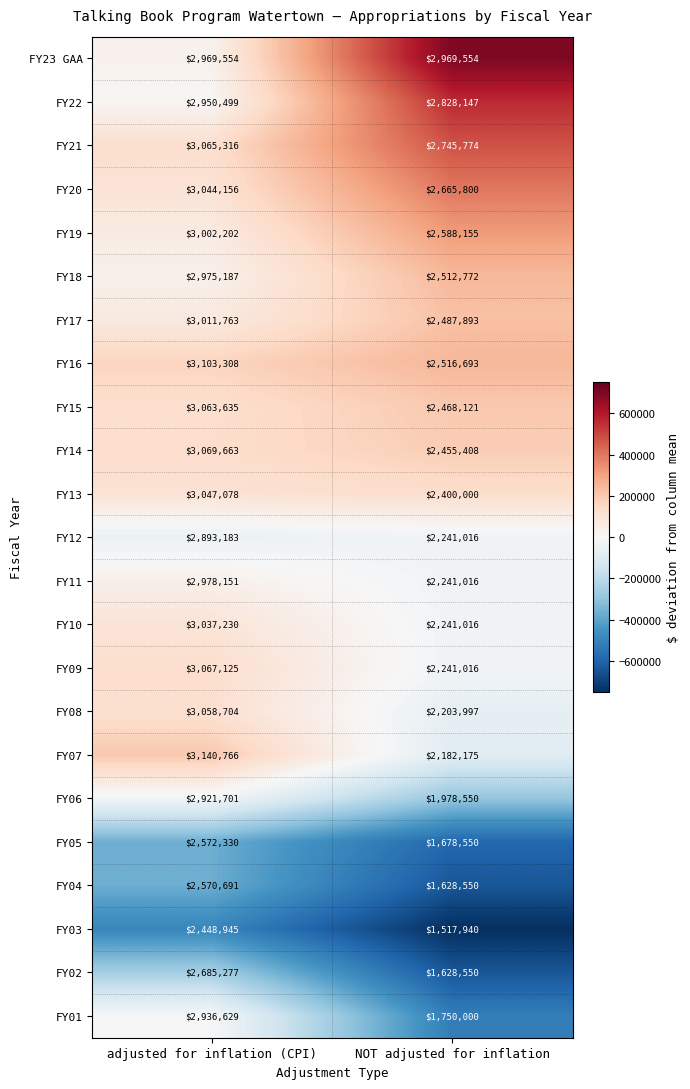

At which category is the sum across all series the highest?

adjusted for inflation (CPI)